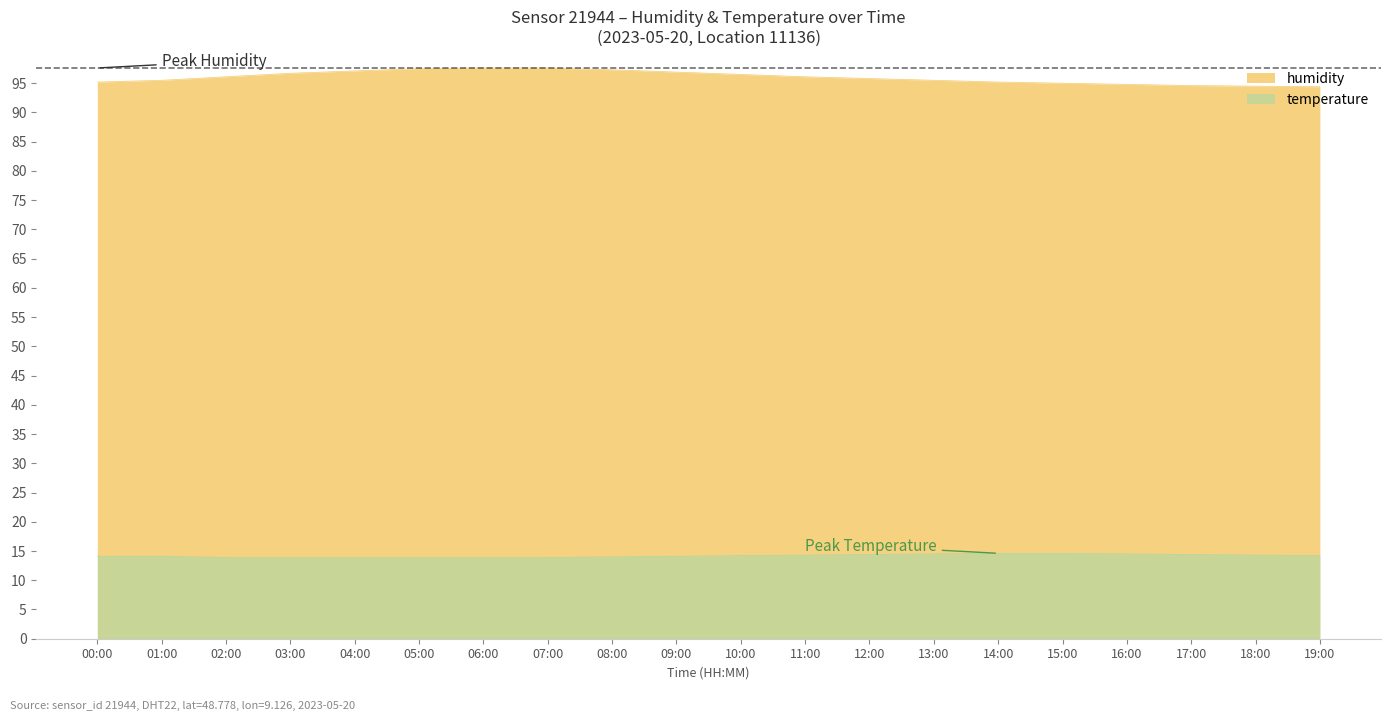

Is the value of temperature at 15:00 greater than the value of humidity at 14:00?

No